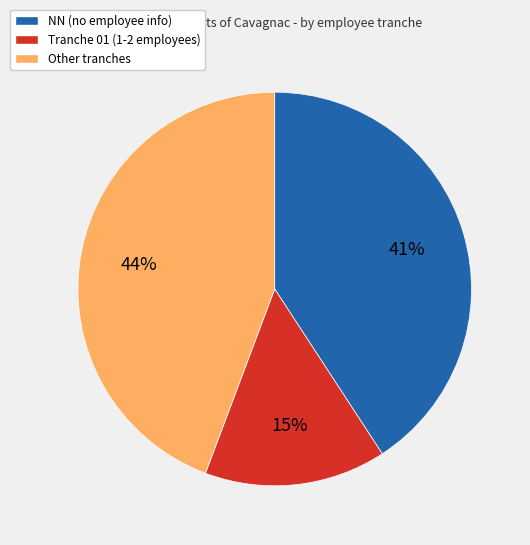

Is there a majority slice in this chart?

No